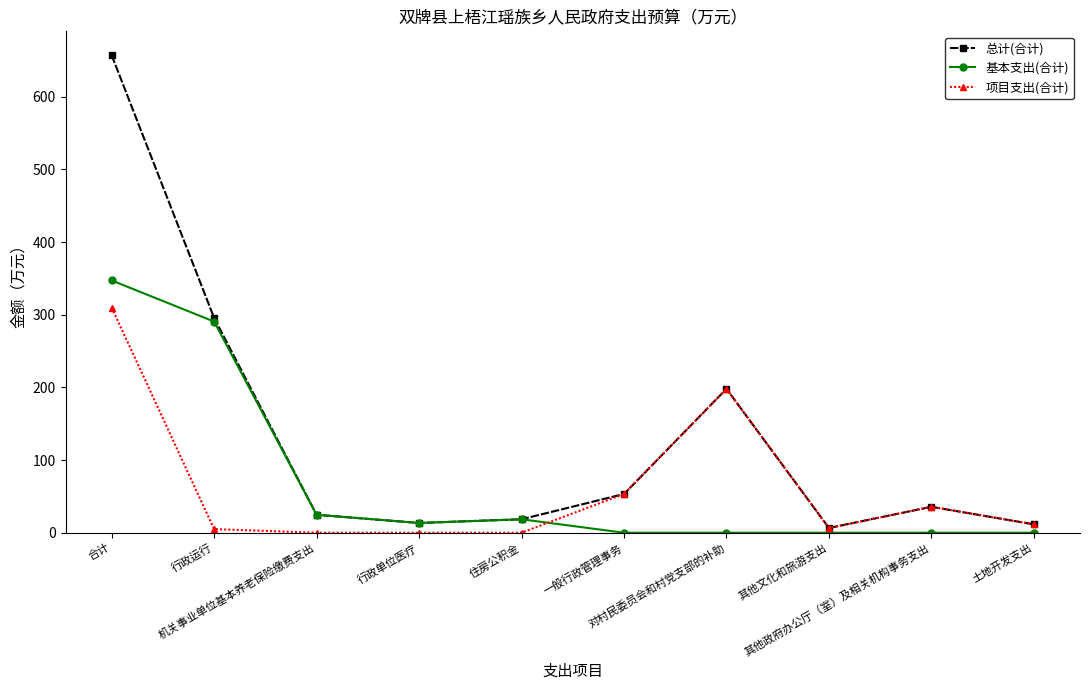

What is the maximum value shown in the chart?

657.3